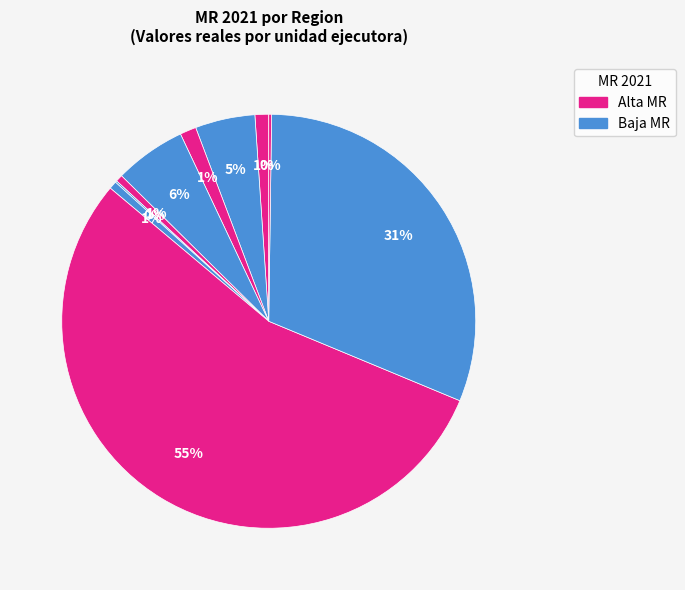

Does any single category account for the majority?

Yes